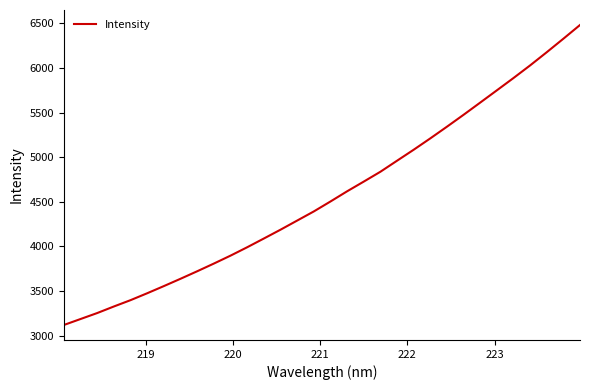

What is the minimum value shown in the chart?

3120.3